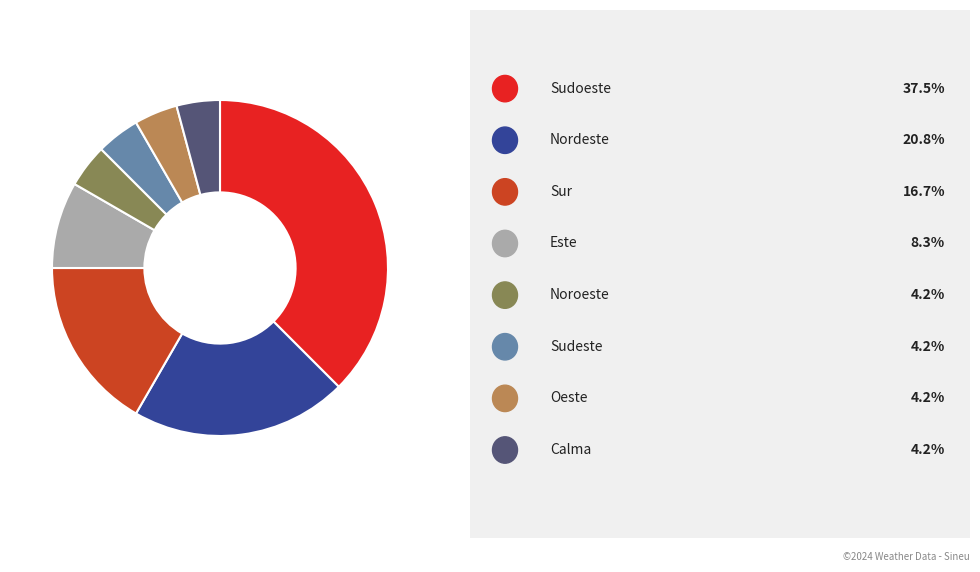

Is there a majority slice in this chart?

No